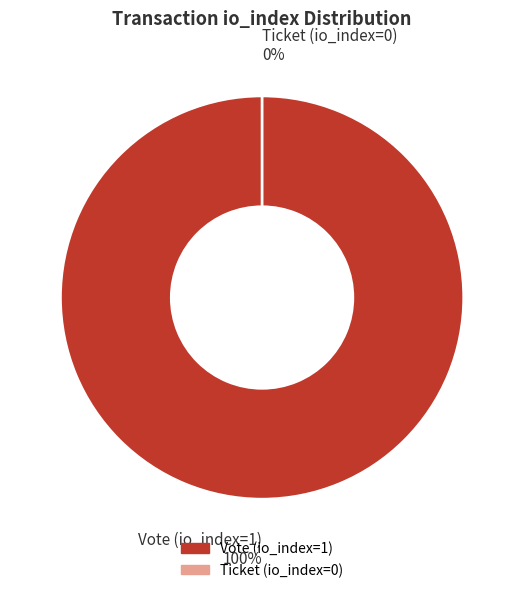

Which has a higher value, Ticket (io_index=0) or Vote (io_index=1)?

Vote (io_index=1)